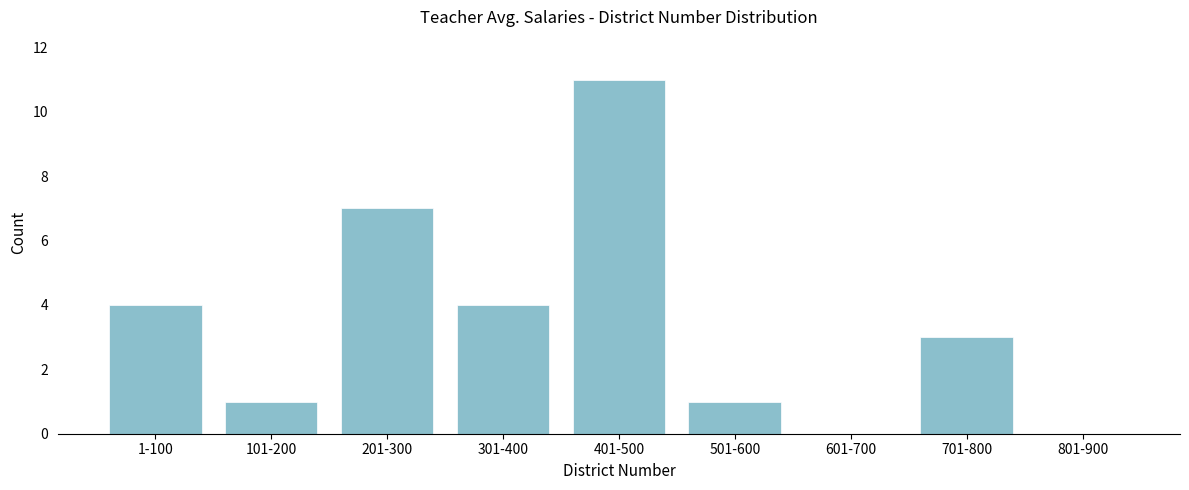

Reading left to right, transcribe all the data shown in this chart.

1-100=4	101-200=1	201-300=7	301-400=4	401-500=11	501-600=1	601-700=0	701-800=3	801-900=0